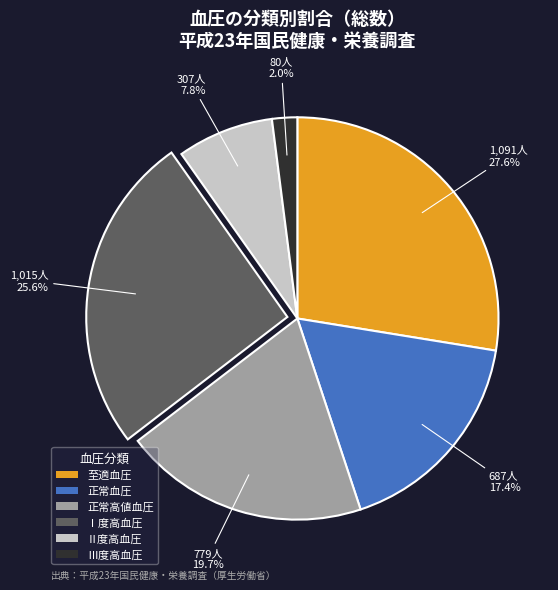

Rank the categories by value from highest to lowest.

至適血圧, Ⅰ度高血圧, 正常高値血圧, 正常血圧, Ⅱ度高血圧, Ⅲ度高血圧